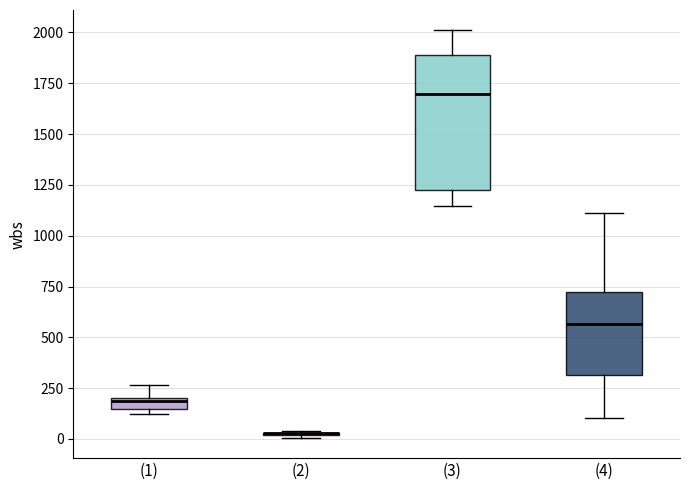

Which box is the tallest, from its lower edge to its upper edge?

(3)